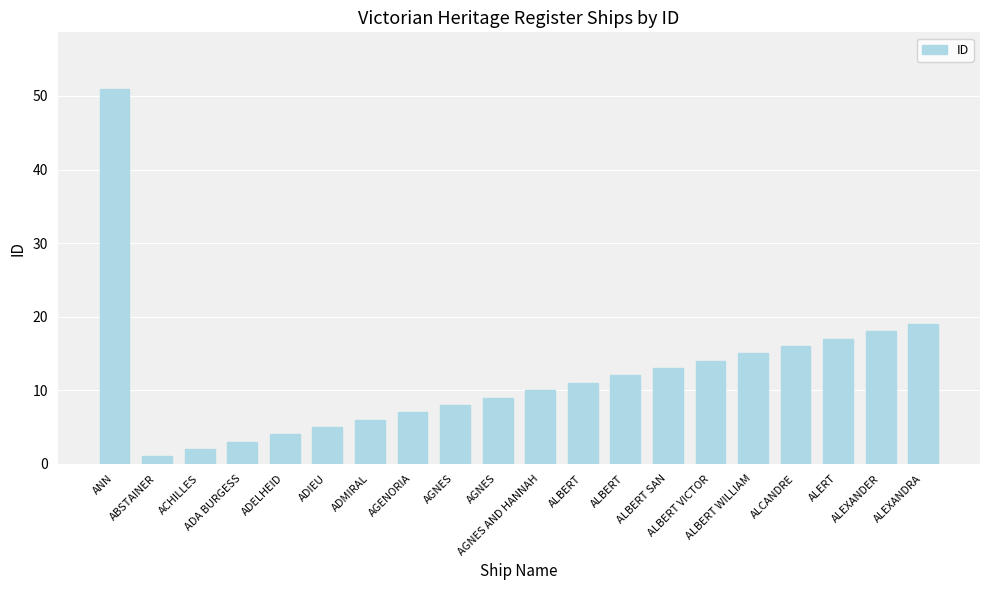

Rank the categories by value from highest to lowest.

ANN, ALEXANDRA, ALEXANDER, ALERT, ALCANDRE, ALBERT WILLIAM, ALBERT VICTOR, ALBERT SAN, ALBERT, ALBERT, AGNES AND HANNAH, AGNES, AGNES, AGENORIA, ADMIRAL, ADIEU, ADELHEID, ADA BURGESS, ACHILLES, ABSTAINER